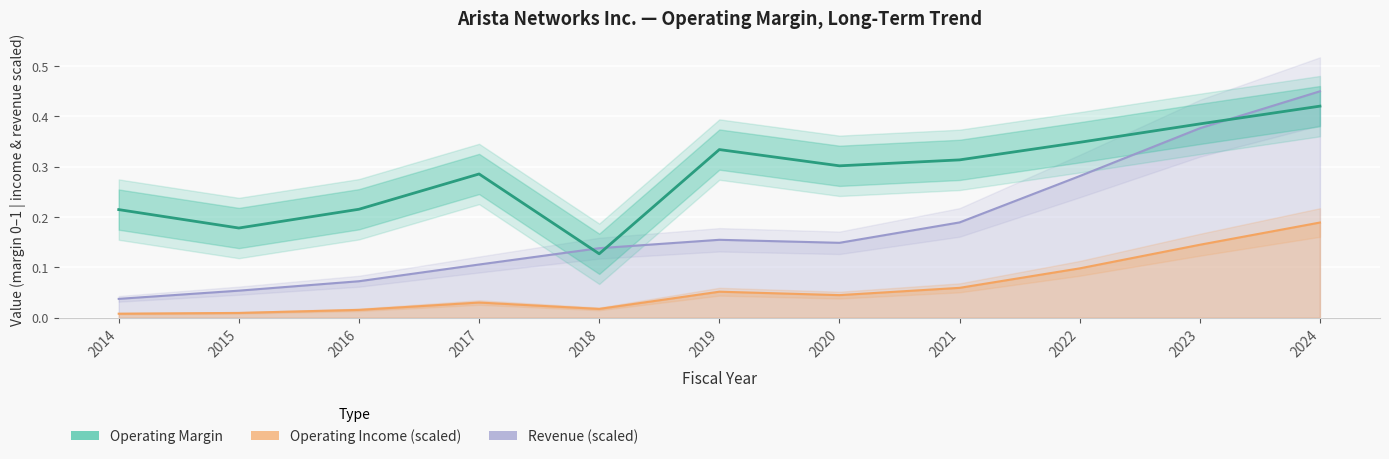

Rank the categories by Revenue value from lowest to highest.

2014, 2015, 2016, 2017, 2018, 2020, 2019, 2021, 2022, 2023, 2024